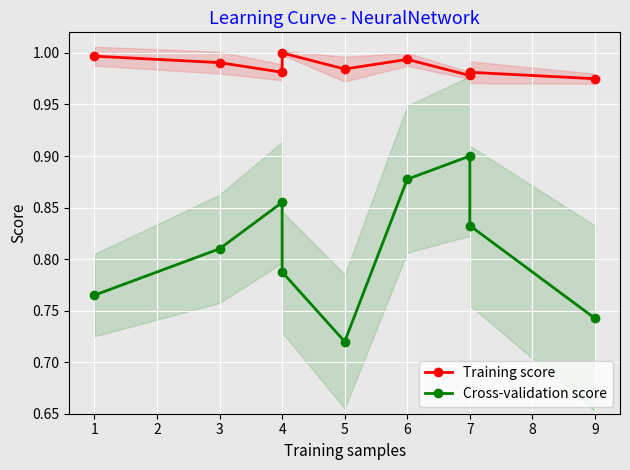

How many interior local valleys does the Cross-validation score series have?

1